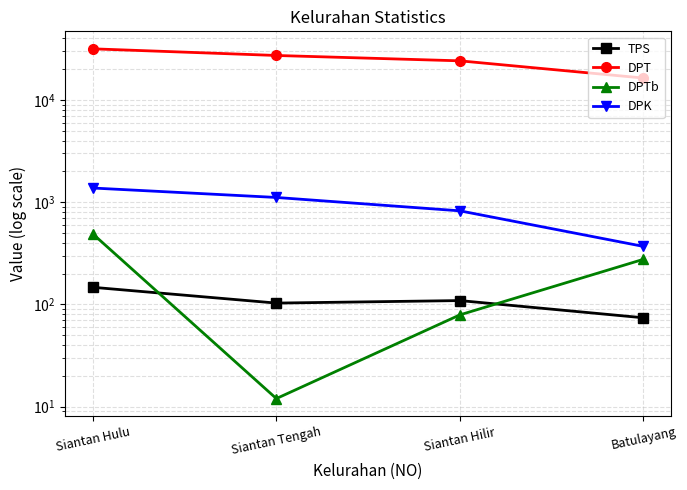

True or false: DPK and DPTb cross at least once.

False